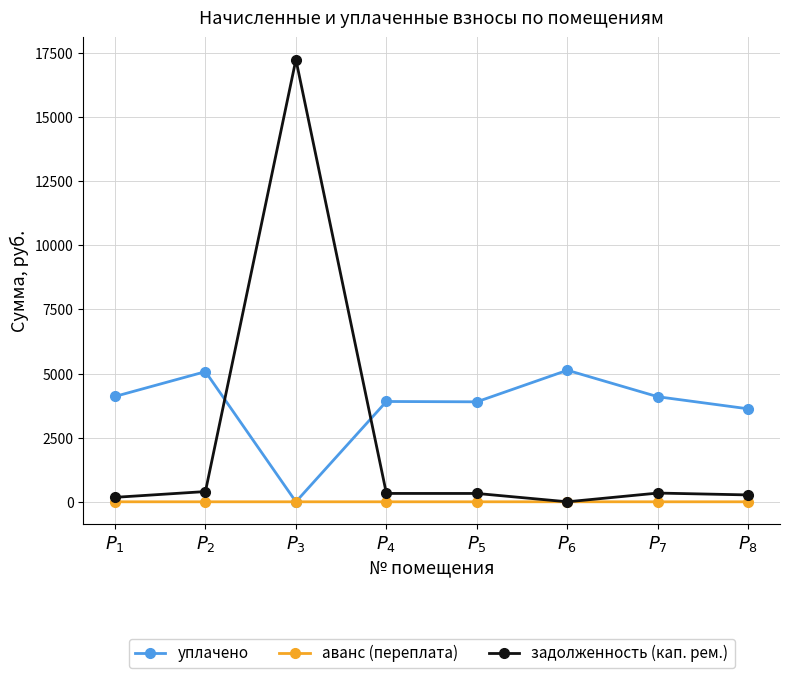

What are all the series names shown in the legend?

уплачено, аванс (переплата), задолженность (кап. рем.)